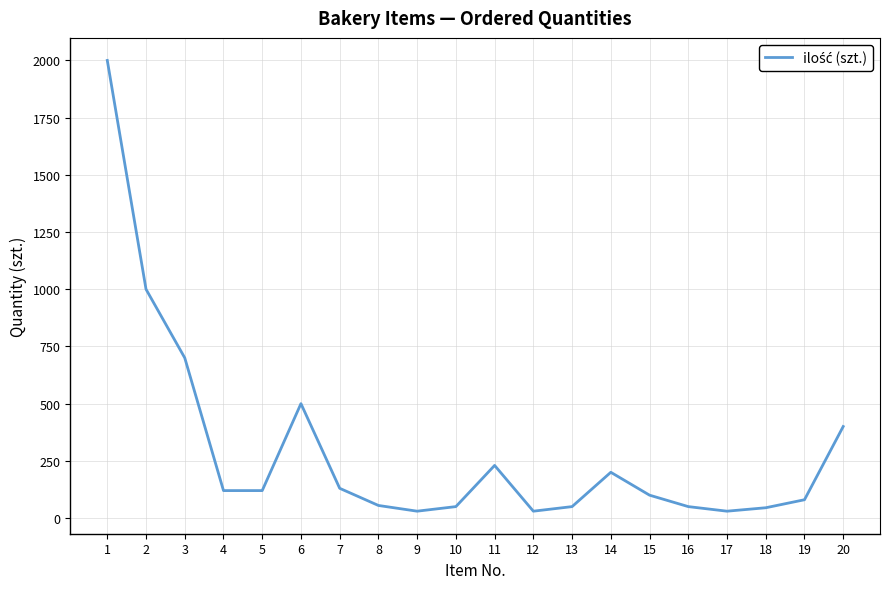

Which has a higher value, 3 or 5?

3